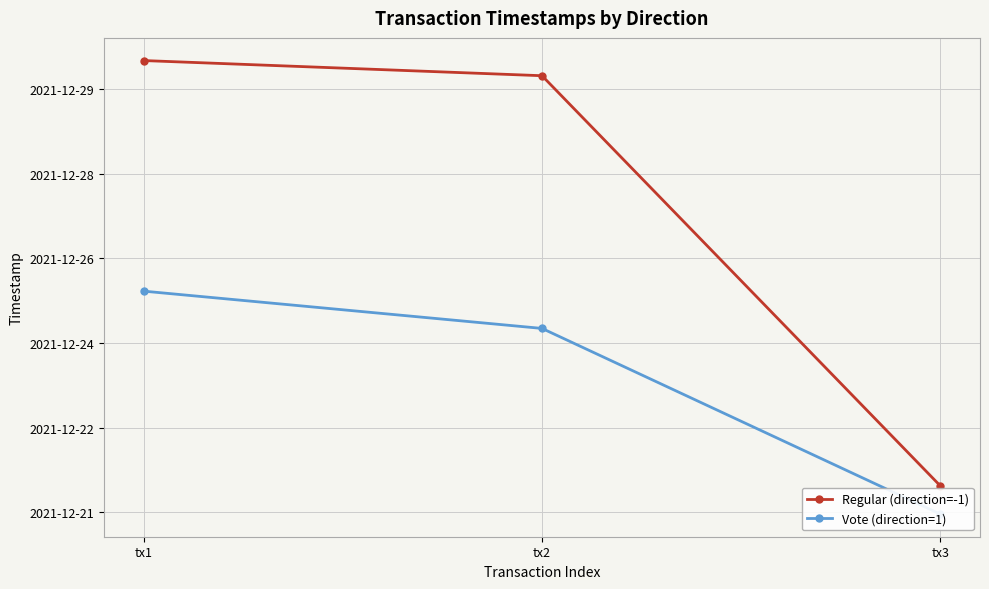

How many data points in Vote (direction=1) are above 1640375755?

1